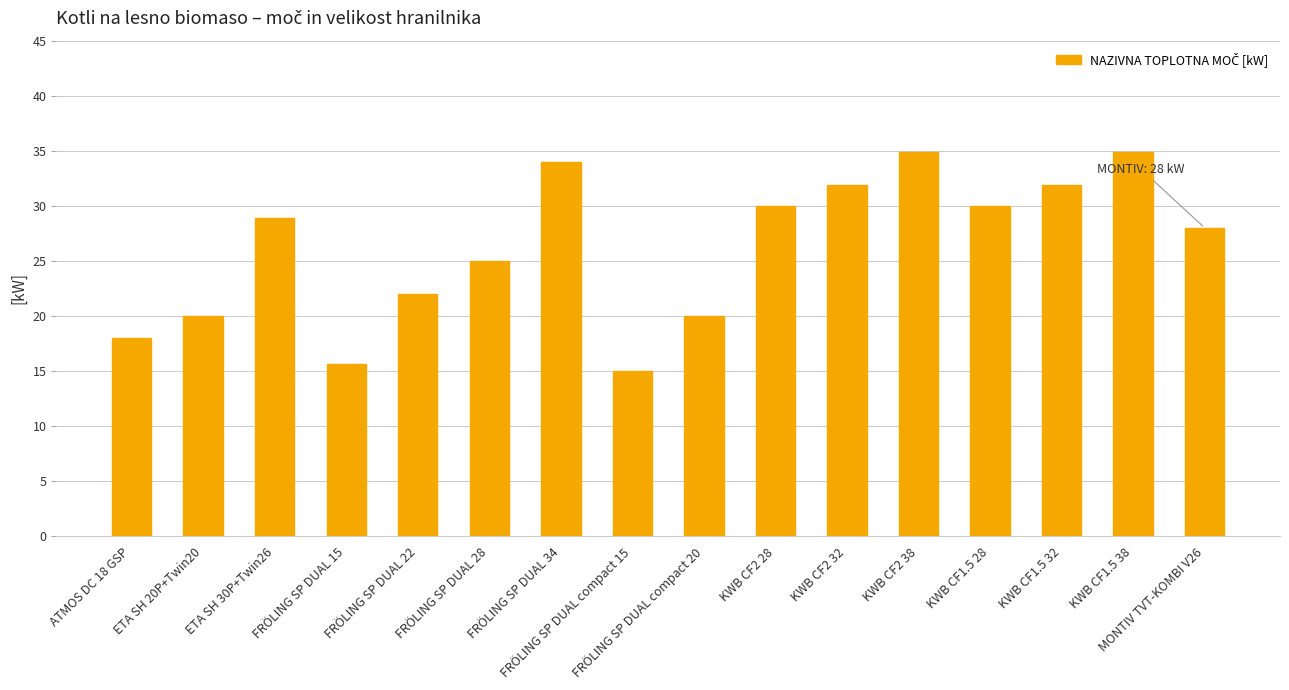

What is the value of the 12th bar from the left?

34.9